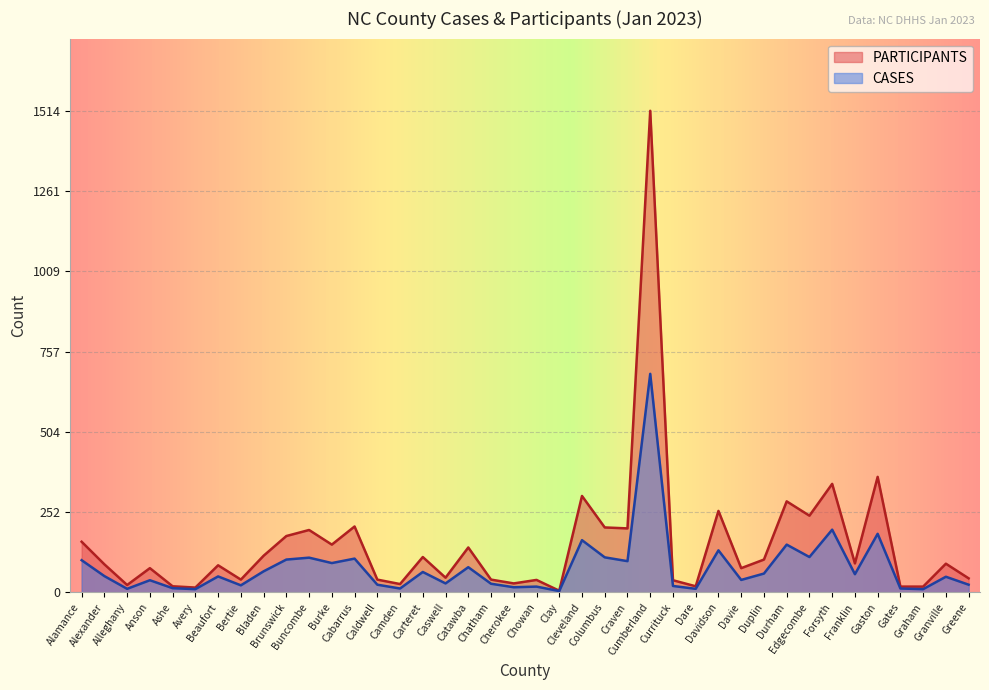

What is the maximum value shown in the chart?

1514